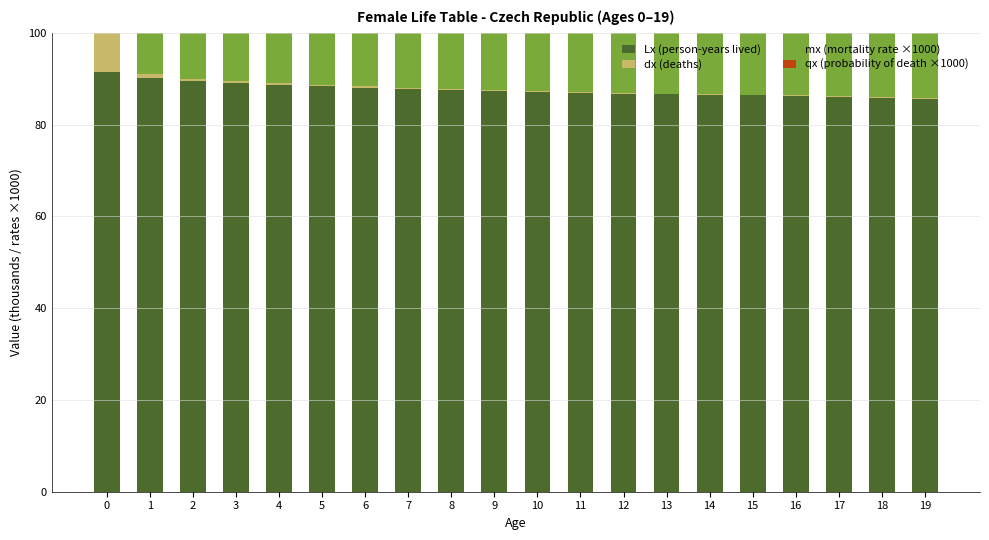

At 3, list the series in order from smallest to largest.

dx (deaths), Lx (person-years lived), qx (probability of death ×1000), mx (mortality rate ×1000)